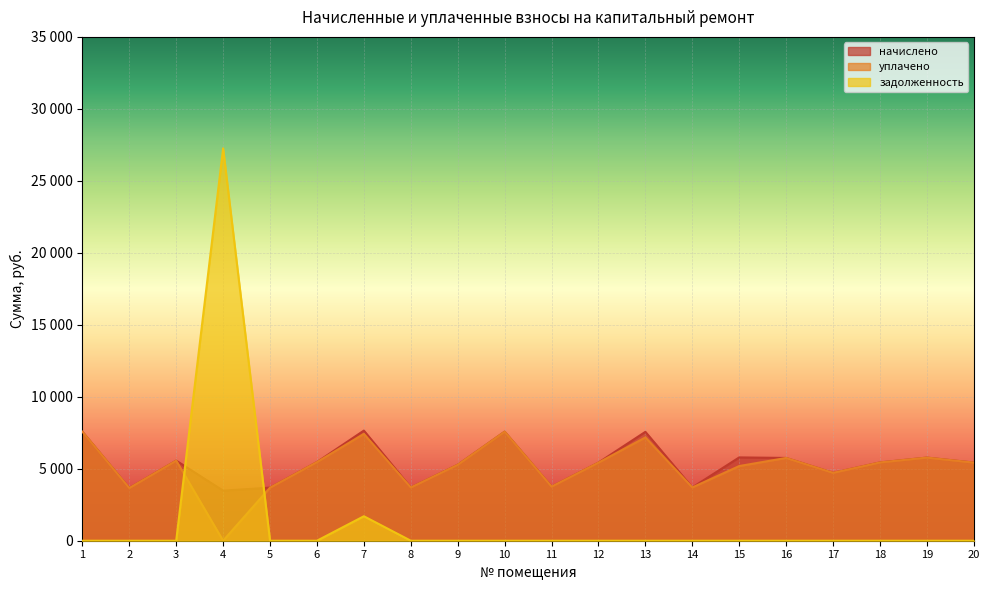

List the labels in order of задолженность value, largest first.

4, 7, 1, 2, 3, 5, 6, 8, 9, 10, 11, 12, 13, 14, 15, 16, 17, 18, 19, 20